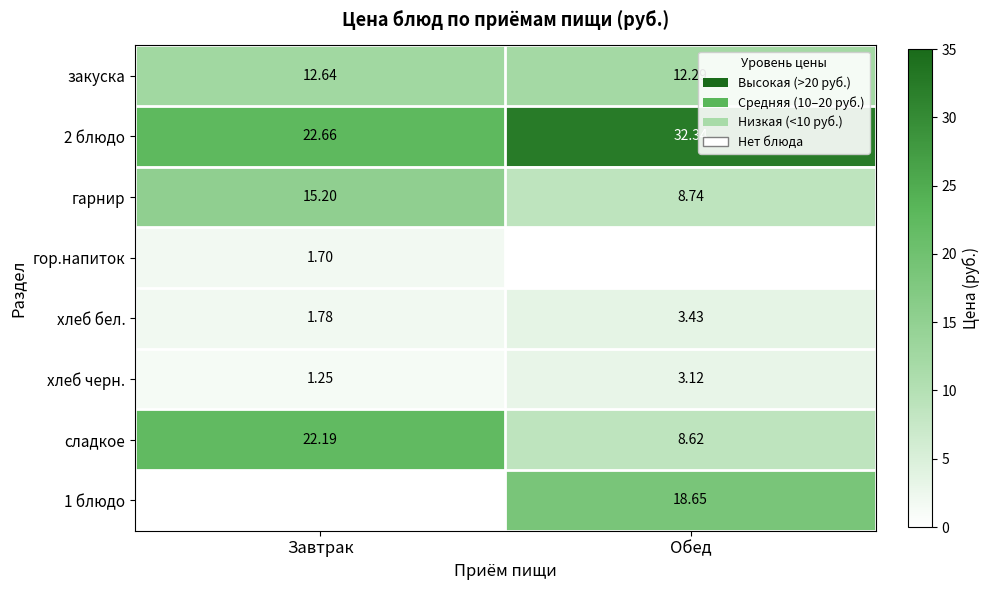

What is the average value of the гарнир series?

12.0